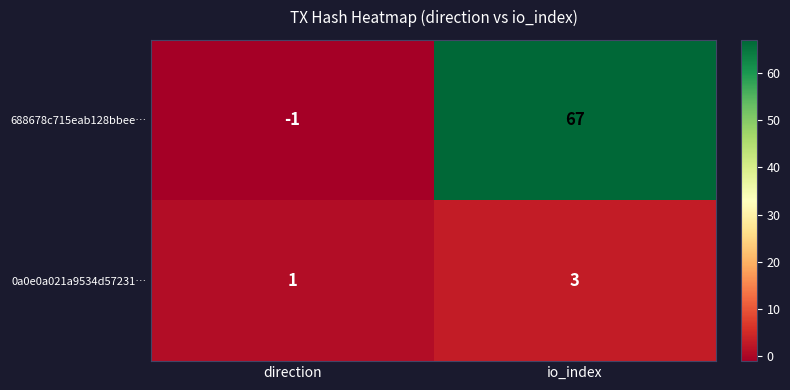

Which label corresponds to the largest value in the chart?

io_index